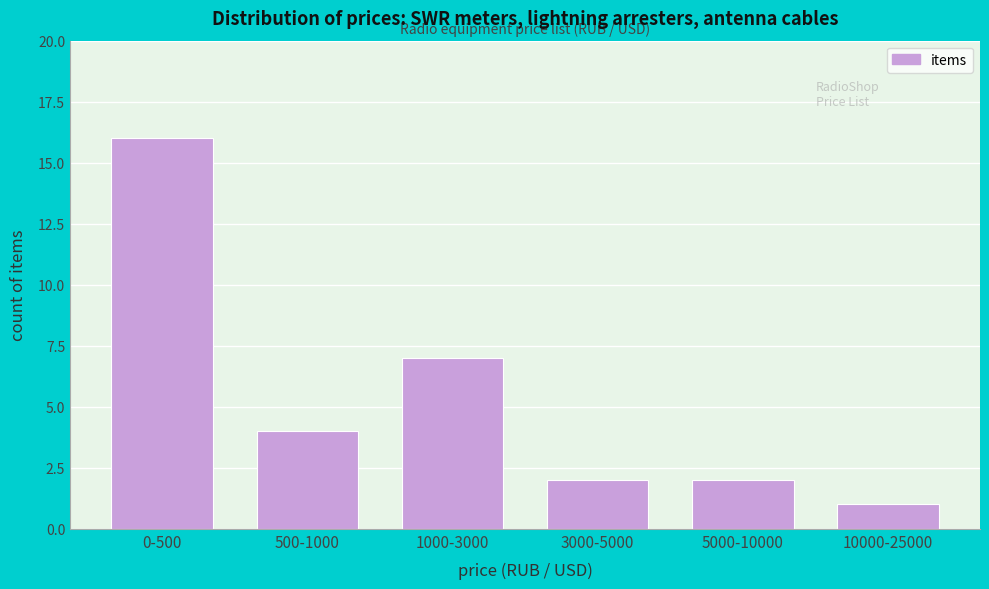

Reading left to right, list all the values displayed in this chart.

0-500=16	500-1000=4	1000-3000=7	3000-5000=2	5000-10000=2	10000-25000=1